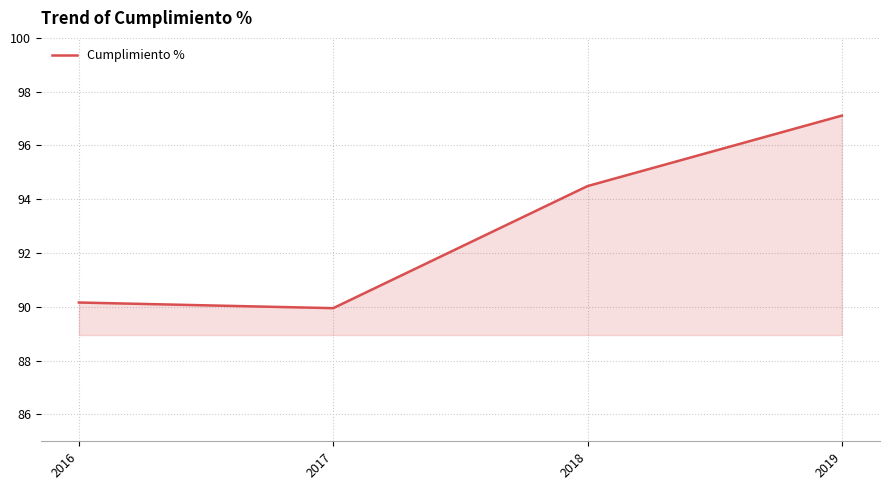

What is the difference between the second highest and second lowest values?

4.3